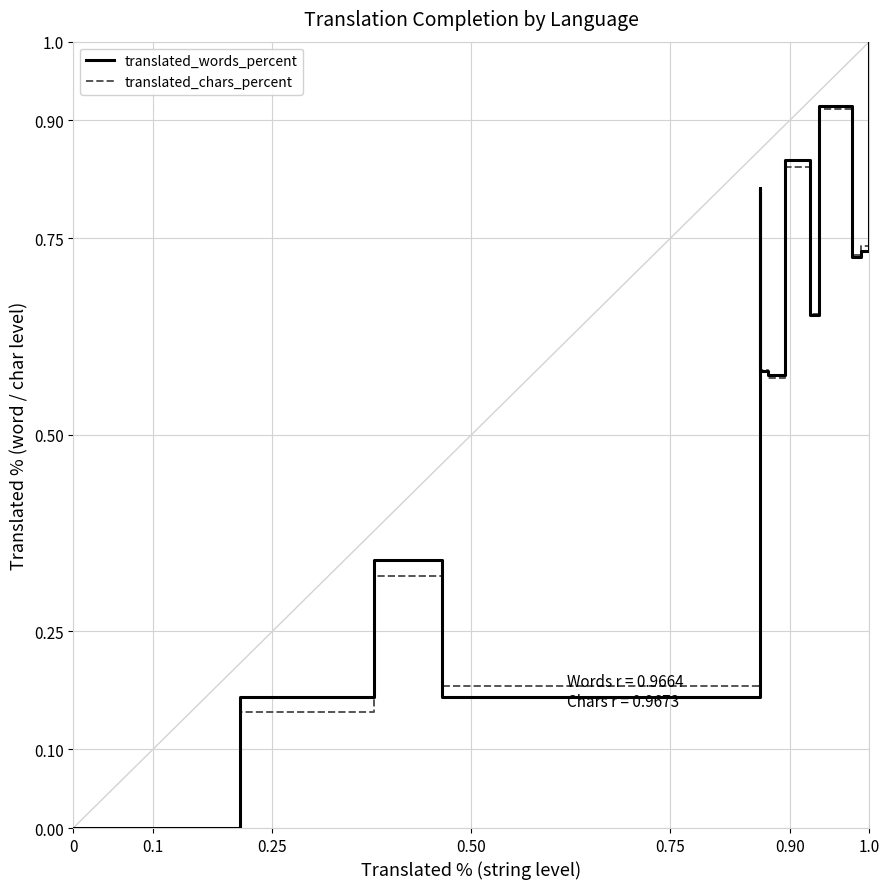

In translated_words_percent, how many points are higher than both neighbors (excluding endpoints)?

4